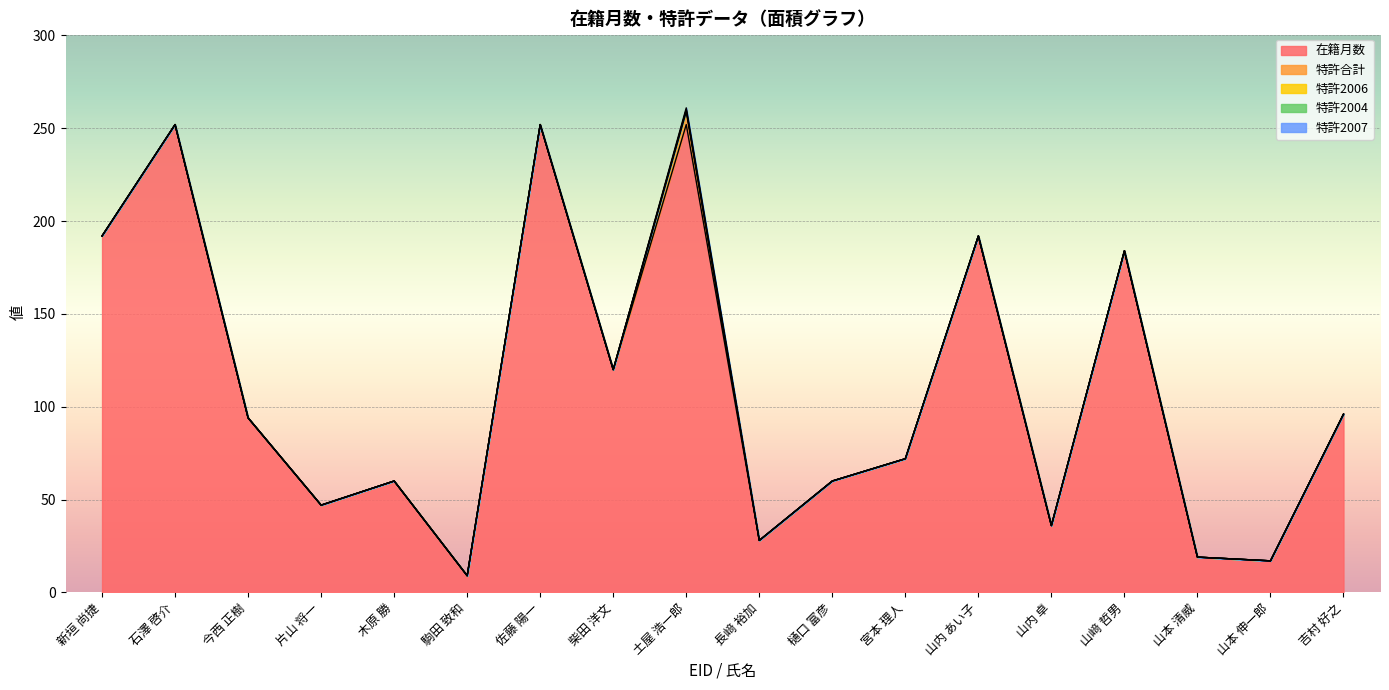

In 在籍月数, how many points are lower than both neighbors (excluding endpoints)?

6